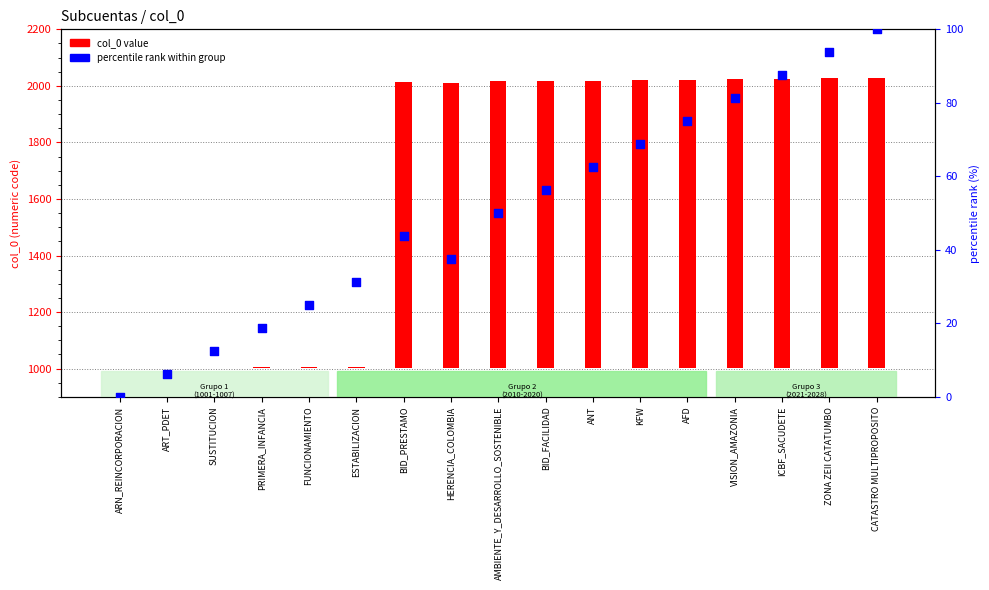

What are all the series names shown in the legend?

col_0 value, percentile rank within group